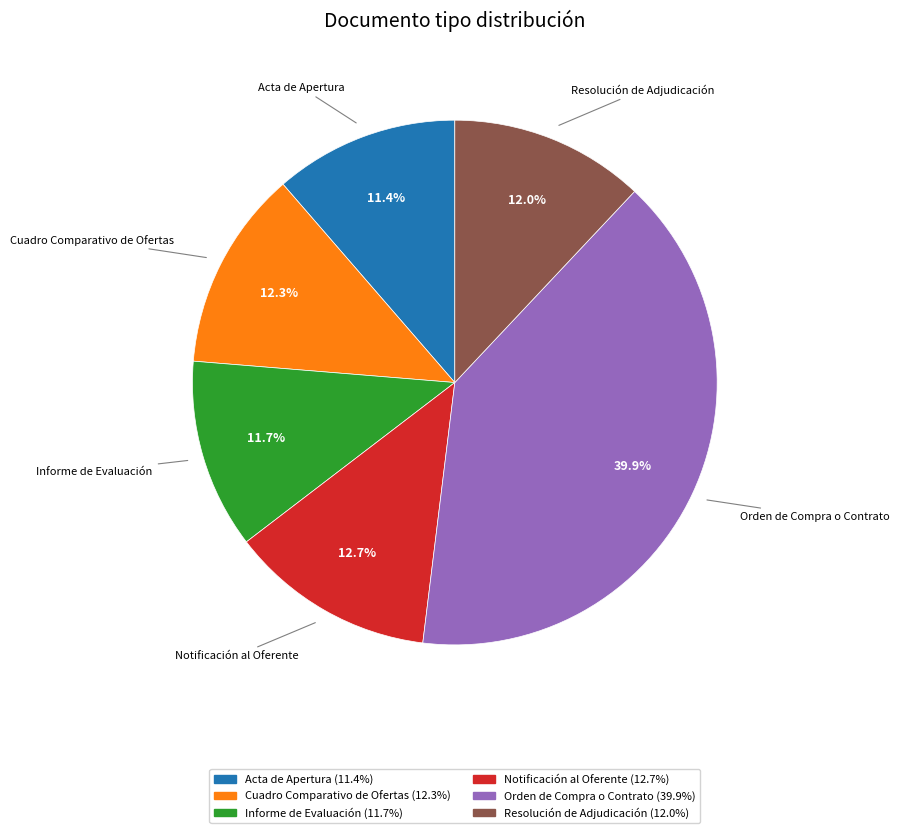

Is the sum of Informe de Evaluación and Resolución de Adjudicación greater than half?

No